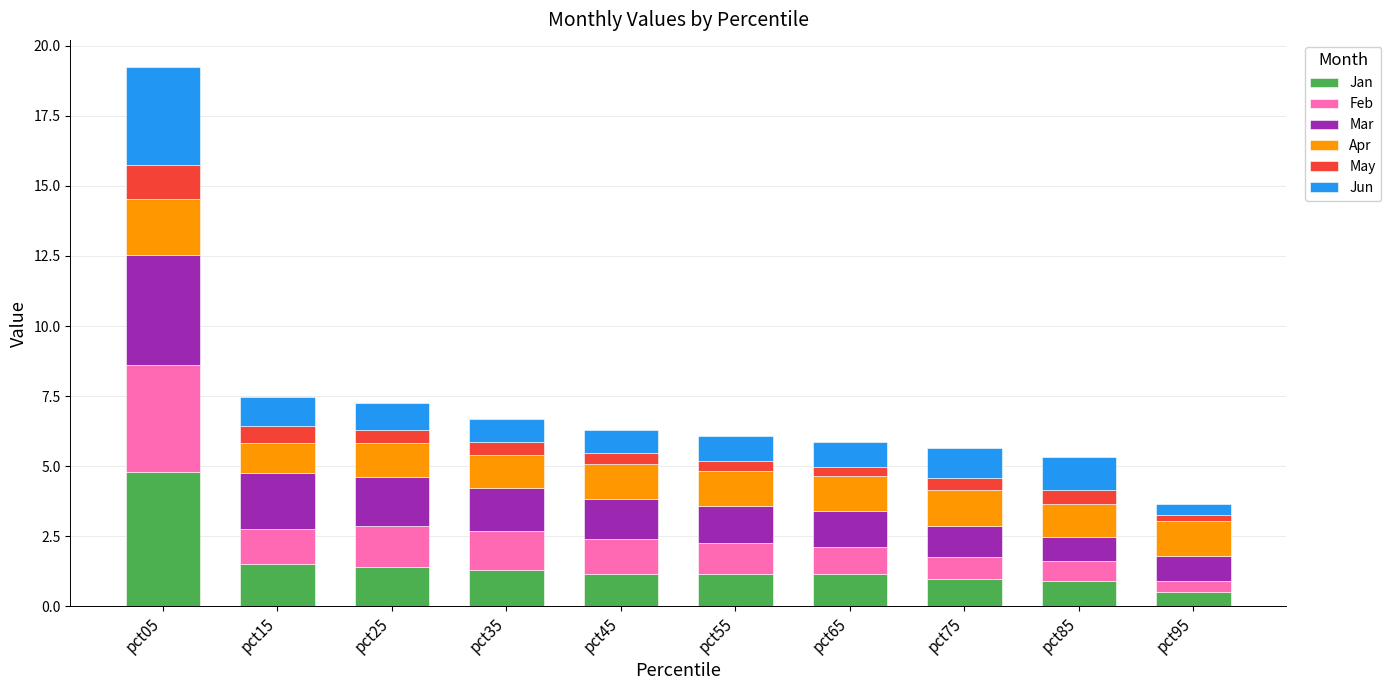

How many distinct data groups are displayed?

6